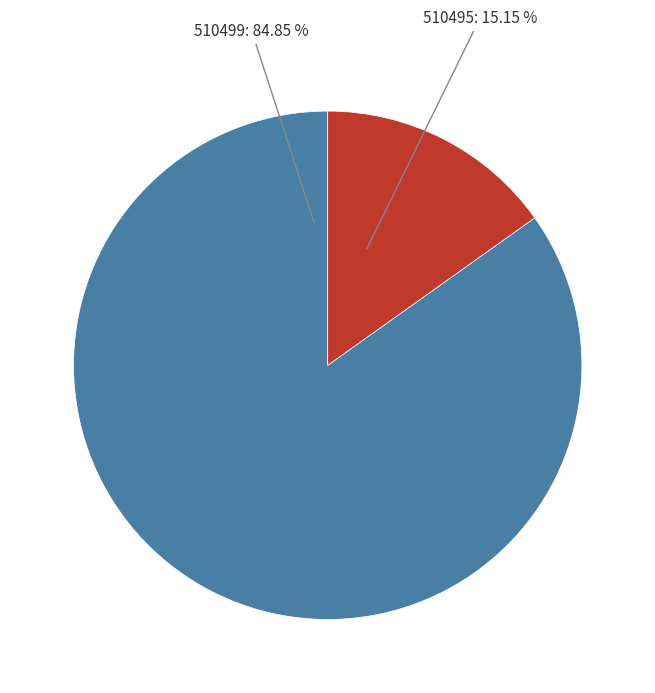

What is the smallest slice in the pie chart?

510495